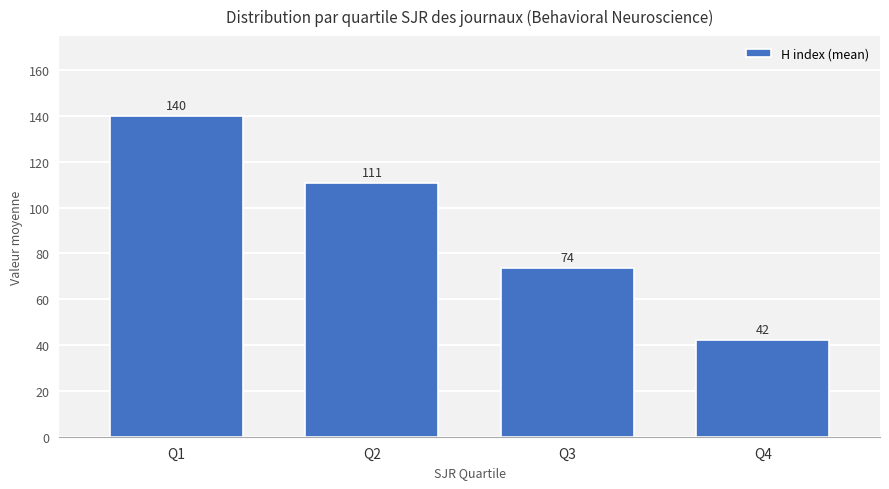

Which category has the lowest value across all series?

Q4